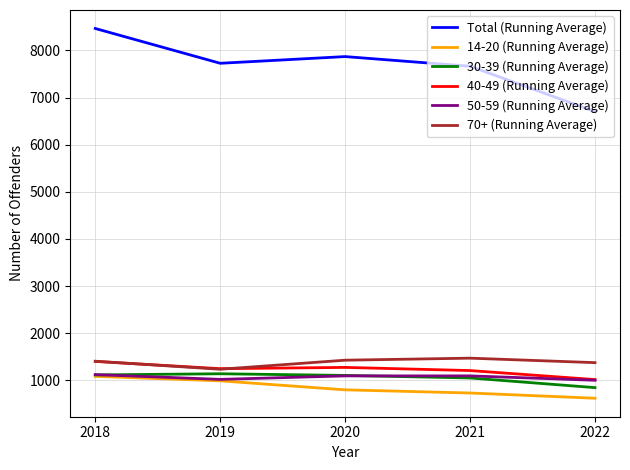

What is the spread (max minus min) of values at 2018?

7379